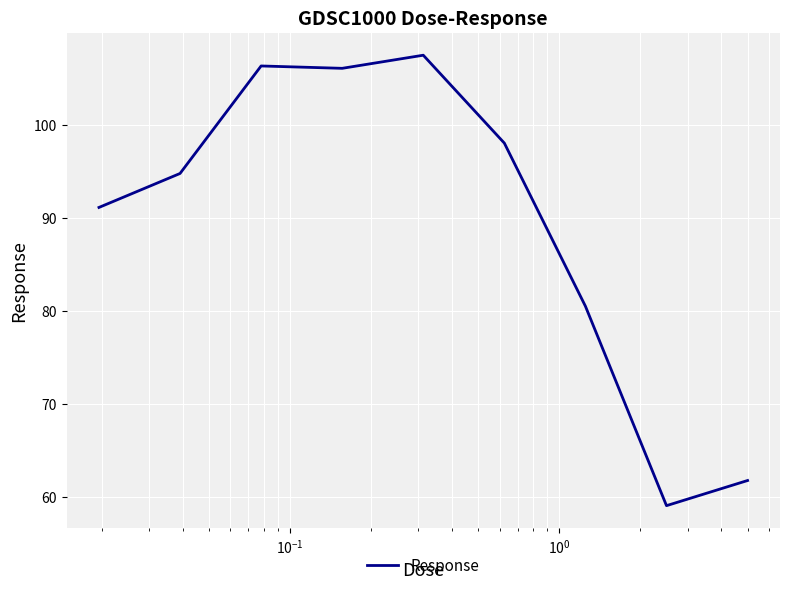

What is the difference between the maximum and minimum values?

48.4